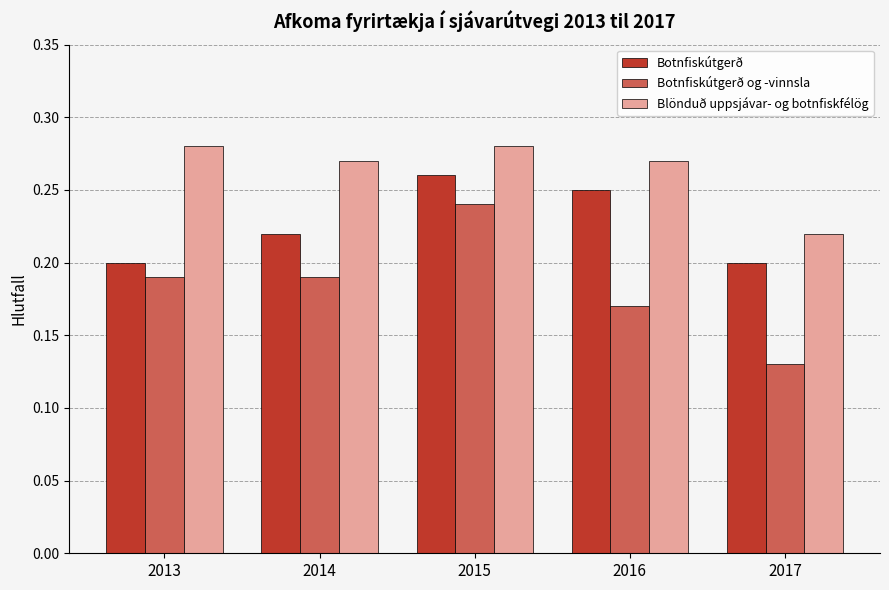

What is the sum of all Botnfiskútgerð values?

1.1